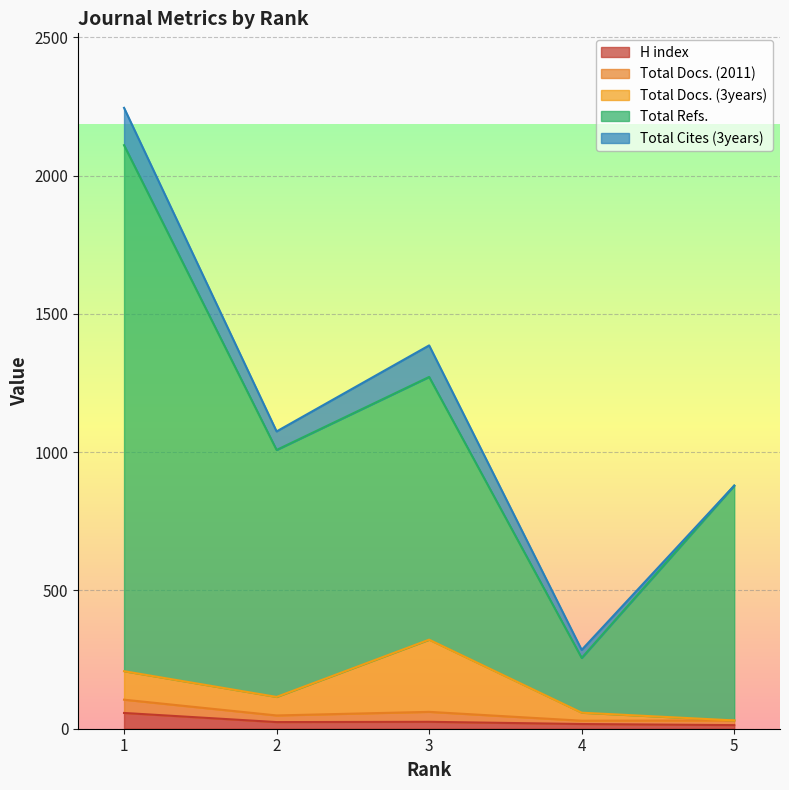

What is the sum of the H index values at 4 and 1?

74